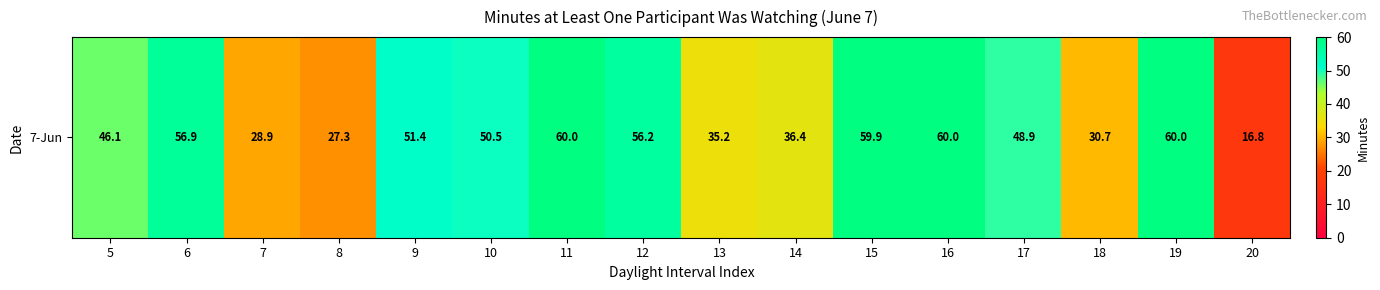

How many data points are above 50?

8